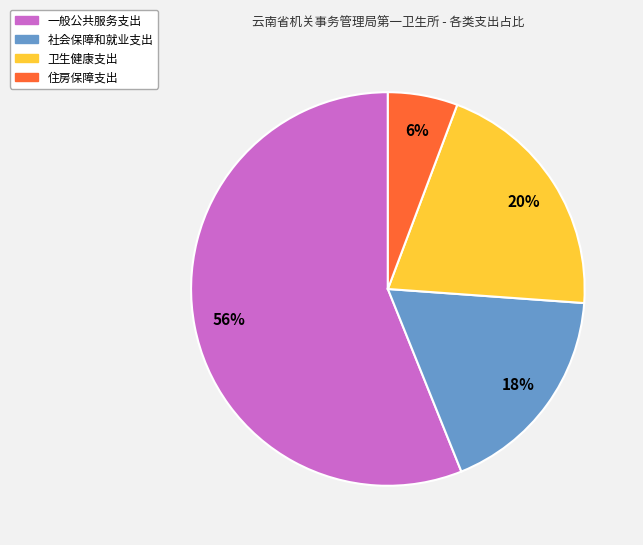

How many slices are in this pie chart?

4